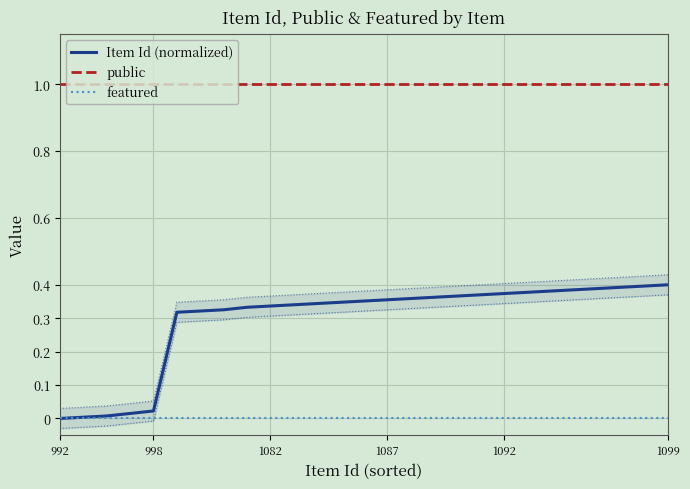

Does the chart display data point markers on the line(s)?

No